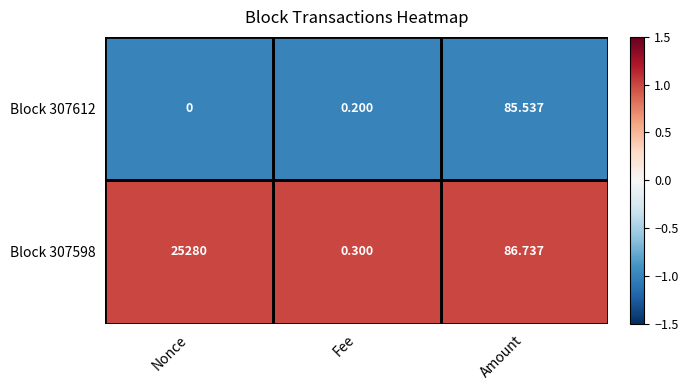

Rank the categories by Block 307612 value from lowest to highest.

Nonce, Fee, Amount